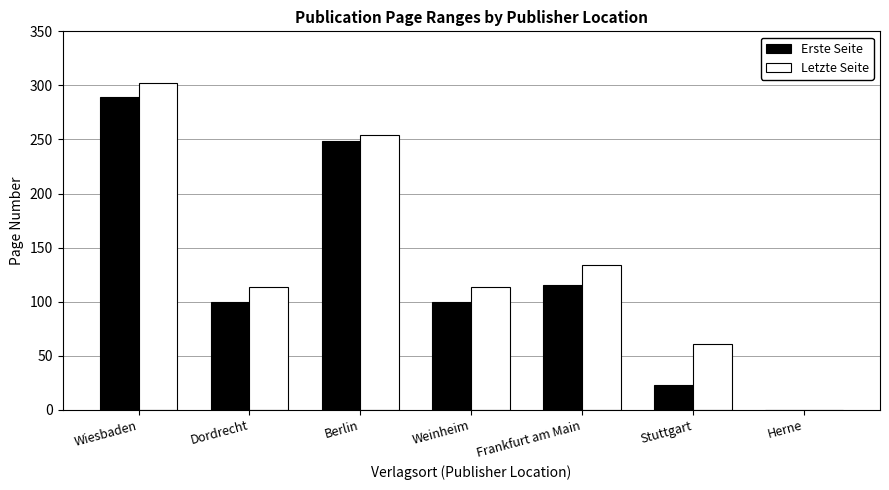

Which series has the largest range (max minus min)?

Letzte Seite